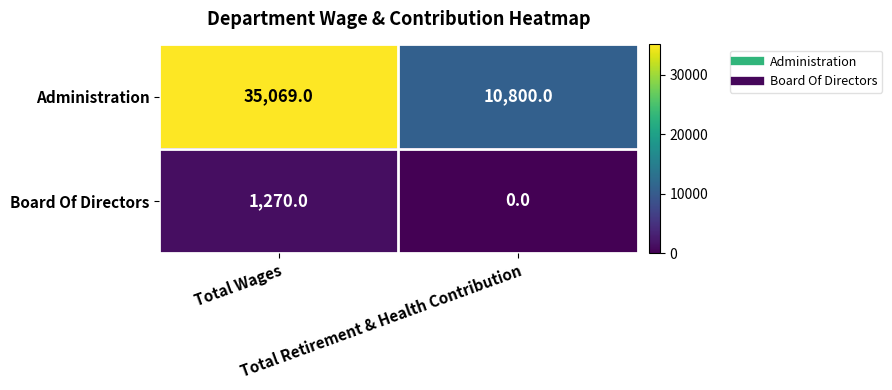

What is the lowest value of the Administration series?

10800